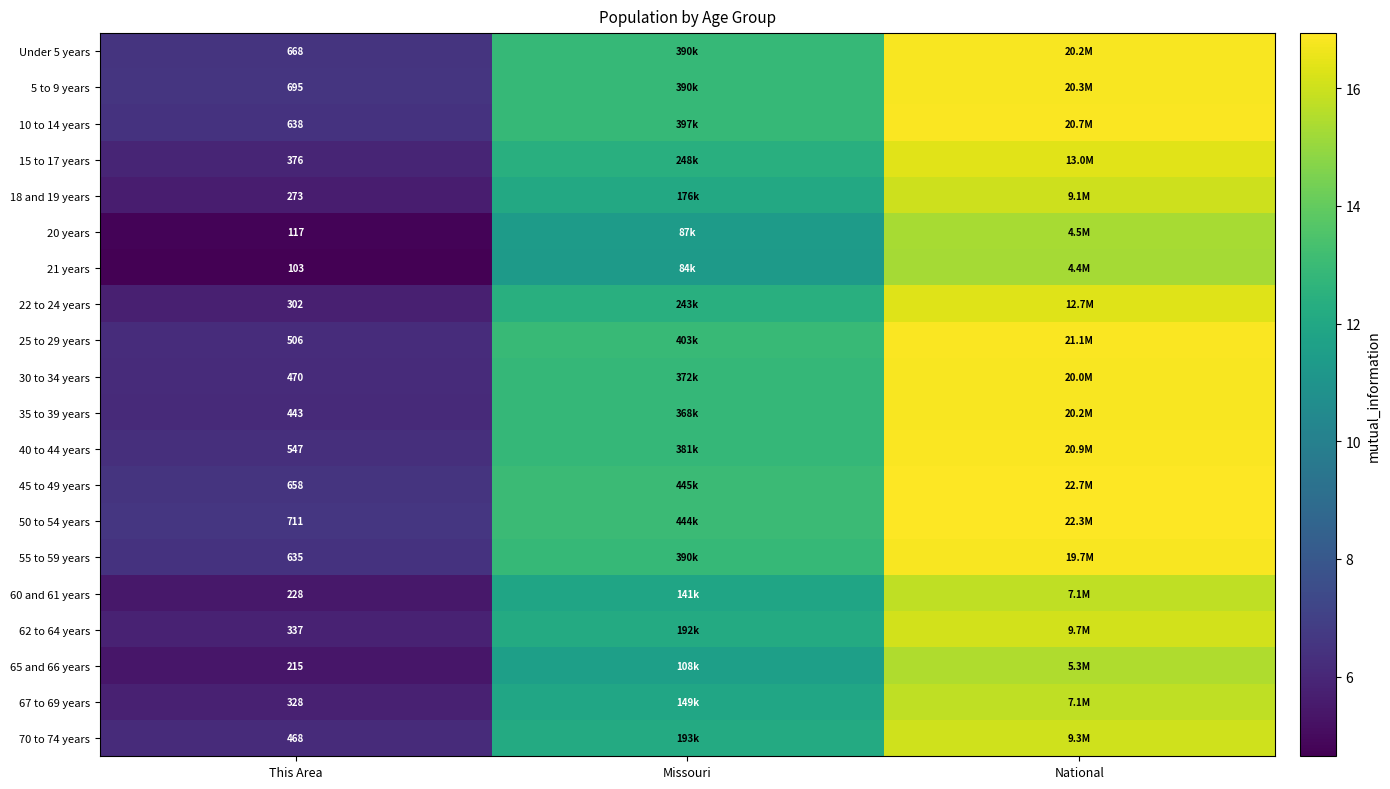

The value of 67 to 69 years at This Area is 1.4. True or false?

False